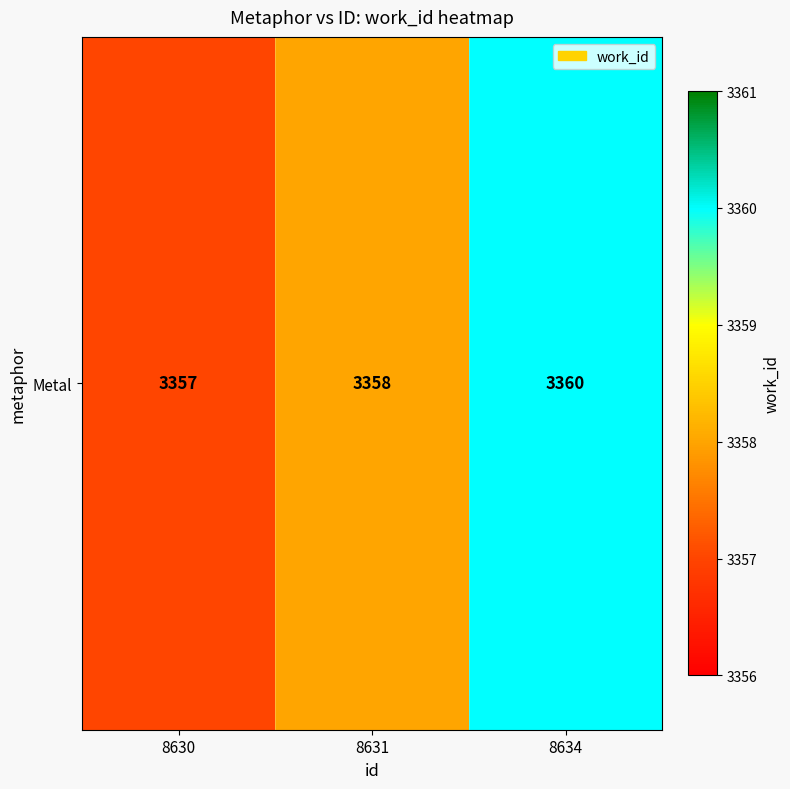

Where is the data nearest to the value 3358?

8631